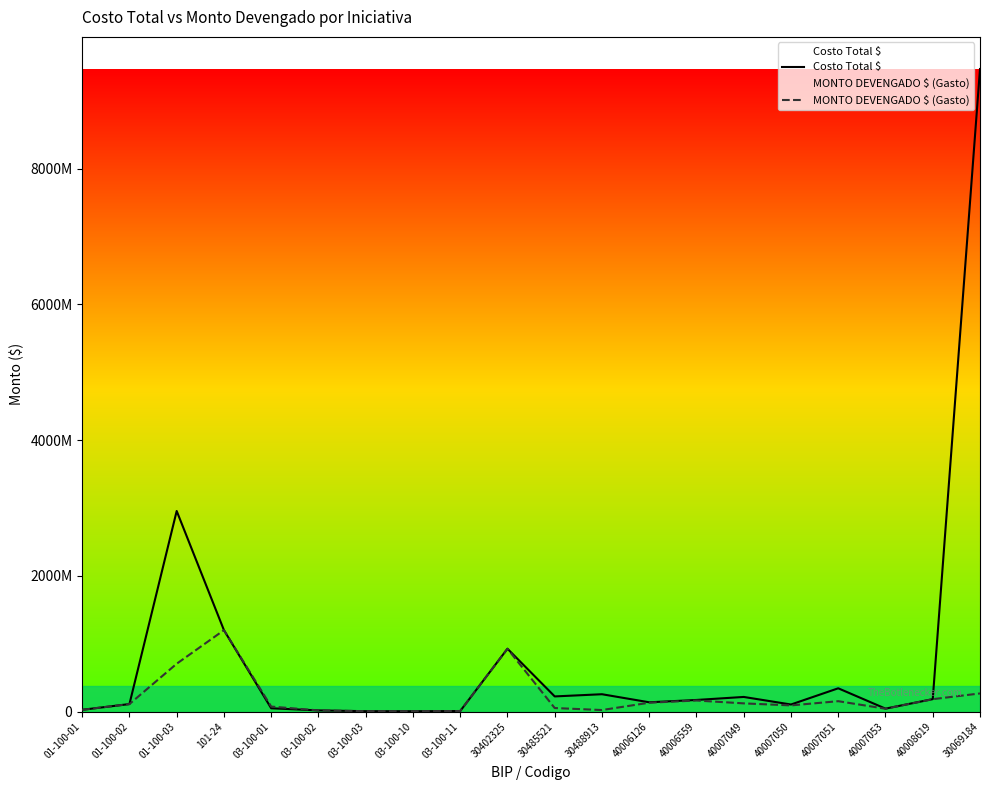

Reading left to right, extract all data points from this chart.

Costo Total $: 01-100-01=27233101	01-100-02=111706867	01-100-03=2956691000	101-24=1200821000	03-100-01=49773667	03-100-02=18315198	03-100-03=6835667	03-100-10=6269319	03-100-11=9206904	30402325=927147088	30485521=224482000	30488913=256751207	40006126=137898000	40006559=172314000	40007049=216733070	40007050=105343800	40007051=344207501	40007053=44636900	40008619=184364000	30069184=9469297421
MONTO DEVENGADO $ (Gasto): 01-100-01=27233101	01-100-02=111706867	01-100-03=706035809	101-24=1200821000	03-100-01=74773667	03-100-02=18315198	03-100-03=6835667	03-100-10=6269319	03-100-11=9206904	30402325=927147088	30485521=53312000	30488913=23800000	40006126=131773202	40006559=164184300	40007049=122011450	40007050=92063651	40007051=154207511	40007053=43149400	40008619=183842397	30069184=268389629